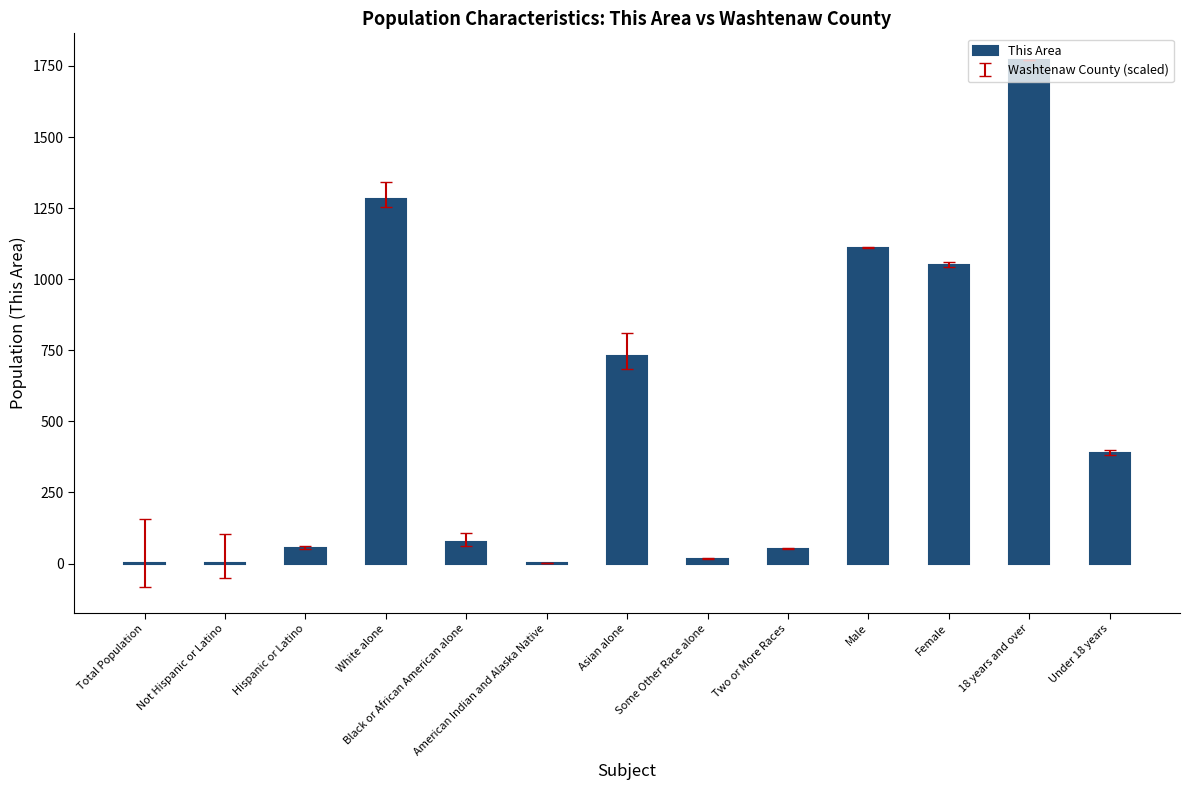

Which label corresponds to the largest value in the chart?

18 years and over